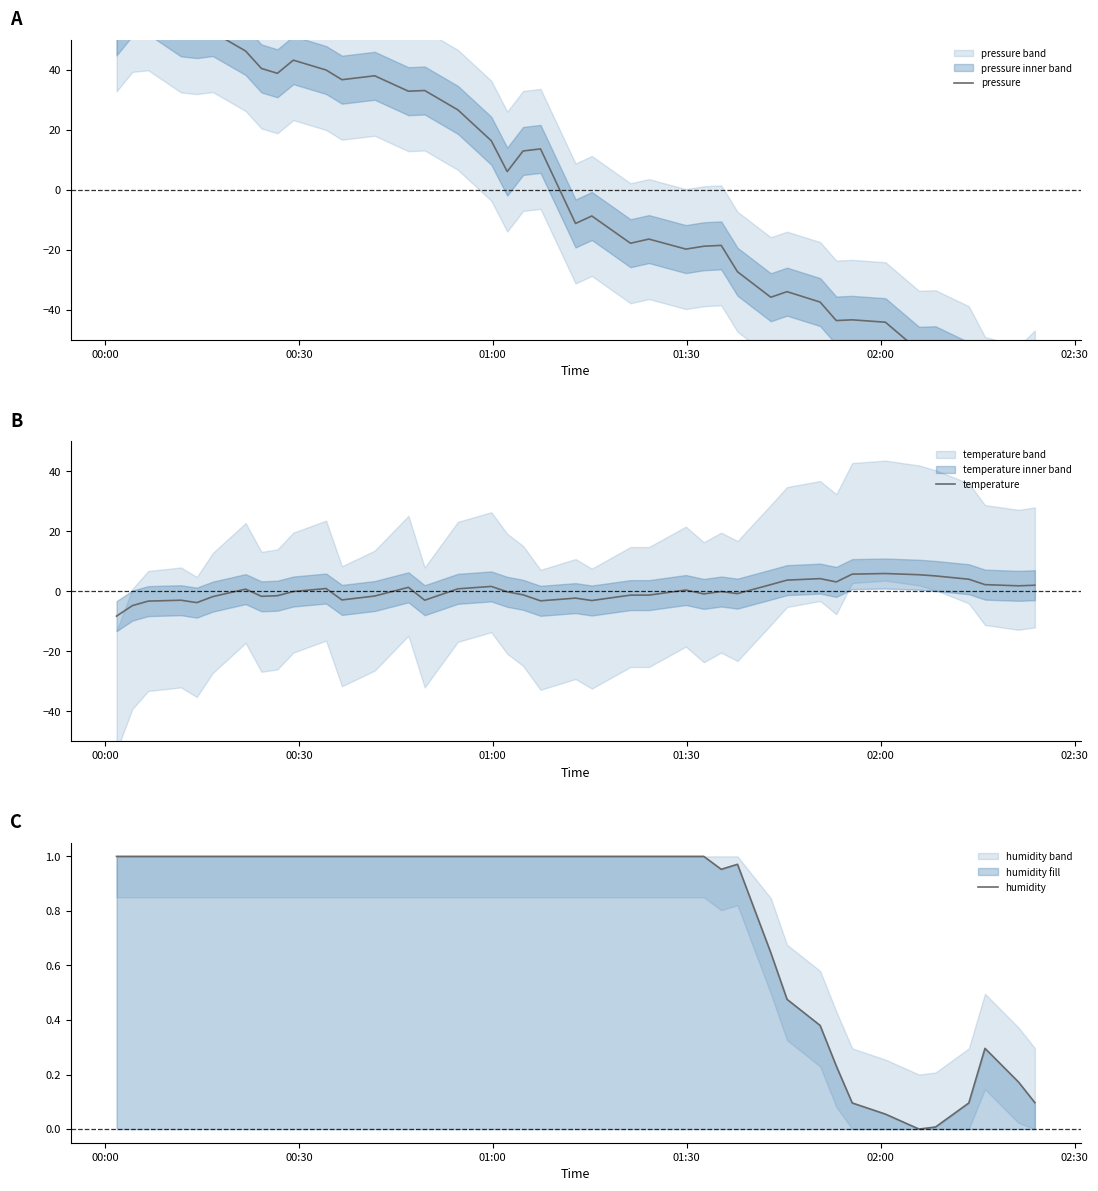

What is the highest value of the temperature series?

5.9